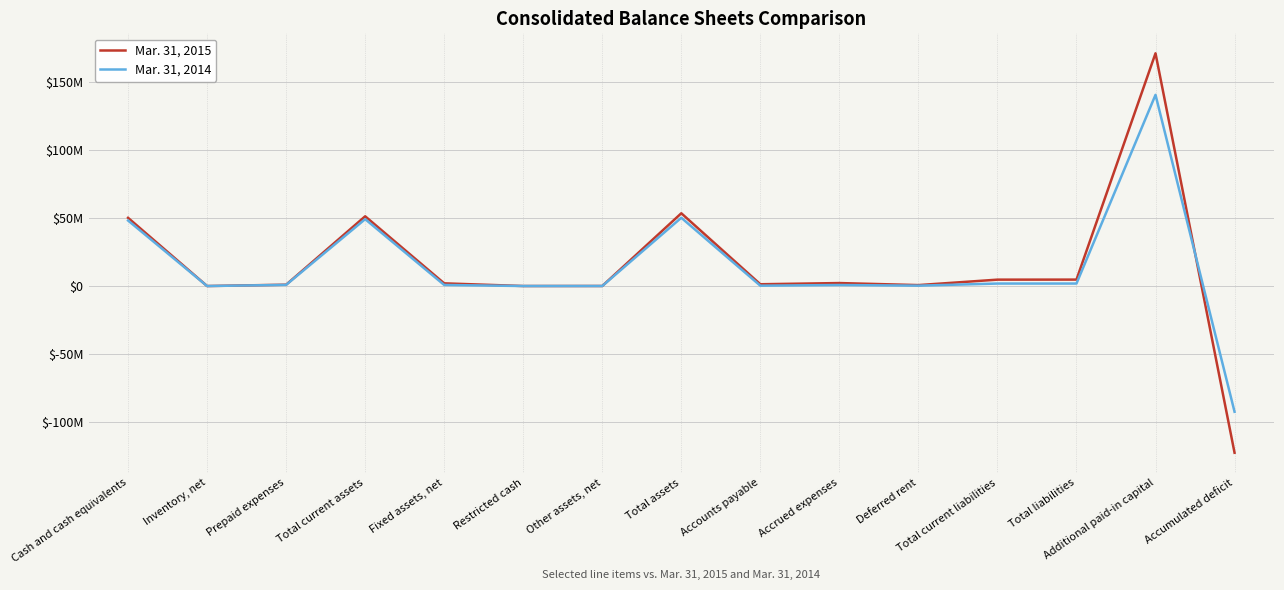

Rank the categories by Mar. 31, 2015 value from lowest to highest.

Accumulated deficit, Inventory, net, Restricted cash, Other assets, net, Deferred rent, Prepaid expenses, Accounts payable, Fixed assets, net, Accrued expenses, Total current liabilities, Total liabilities, Cash and cash equivalents, Total current assets, Total assets, Additional paid-in capital